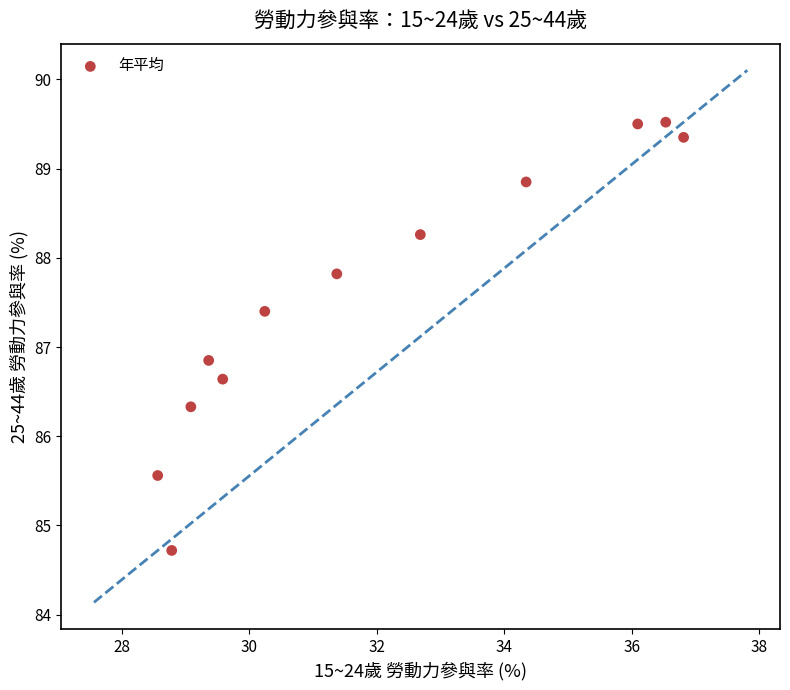

What is the average Y value?

87.6